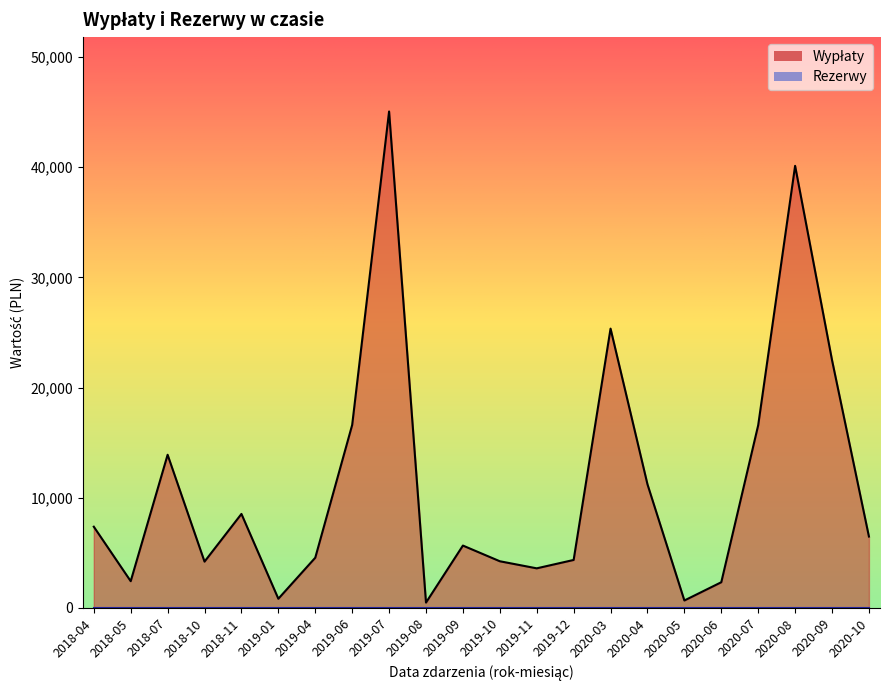

Which series has the largest range (max minus min)?

Wypłaty